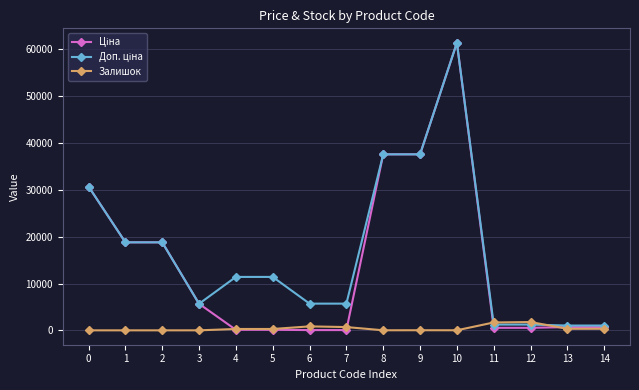

What is the greatest value displayed?

61434.3